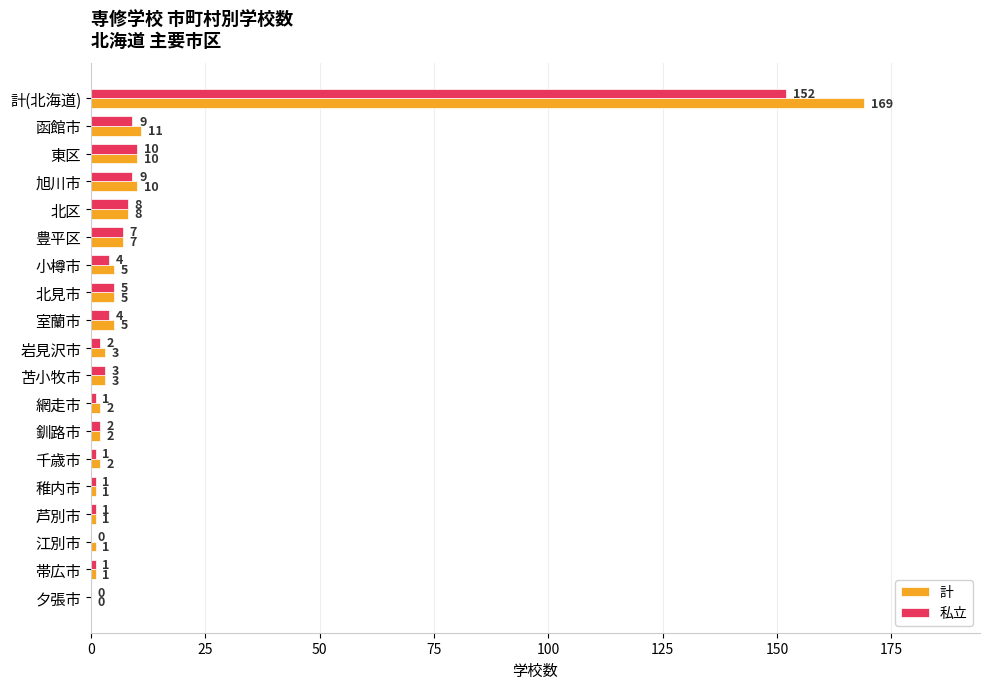

Which series changed the most between 室蘭市 and 釧路市?

計